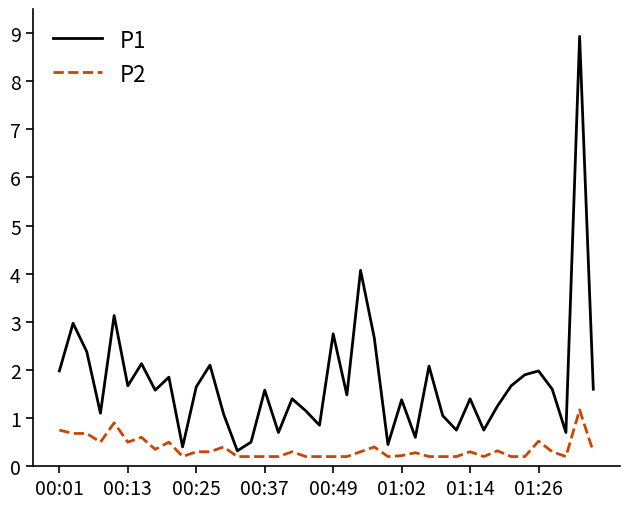

Which series has the widest spread of values?

P1